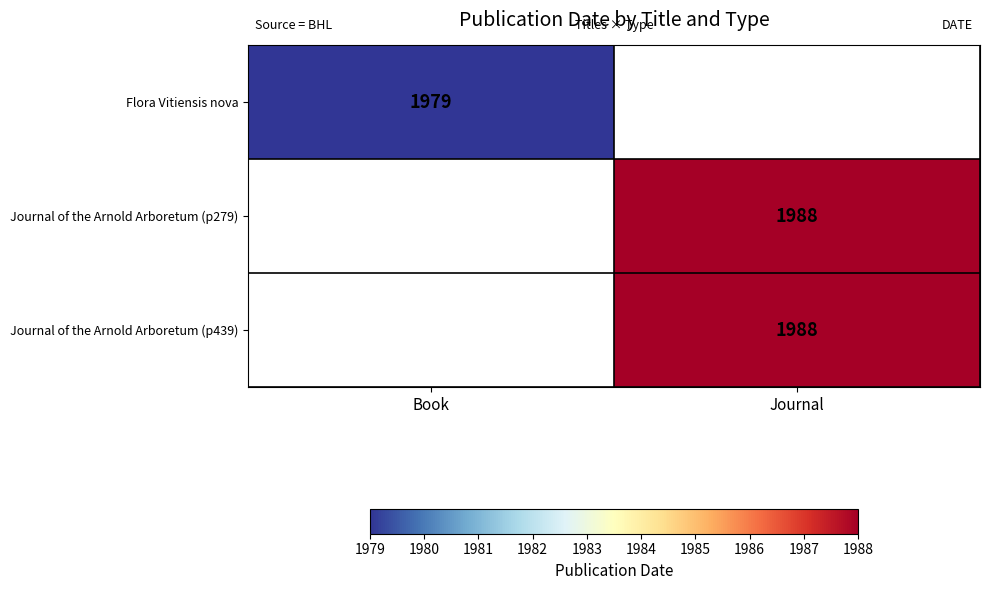

The value of Flora Vitiensis nova at Book is 1979. True or false?

True